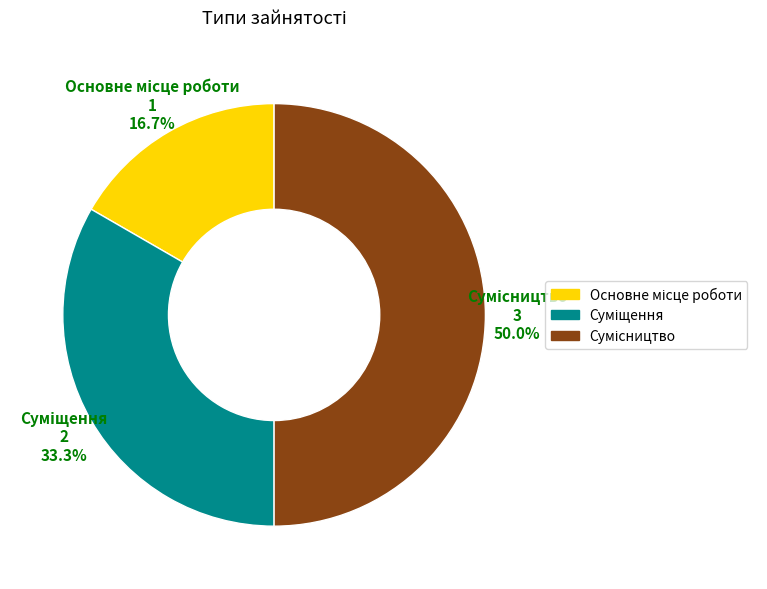

How many slices are in this pie chart?

3